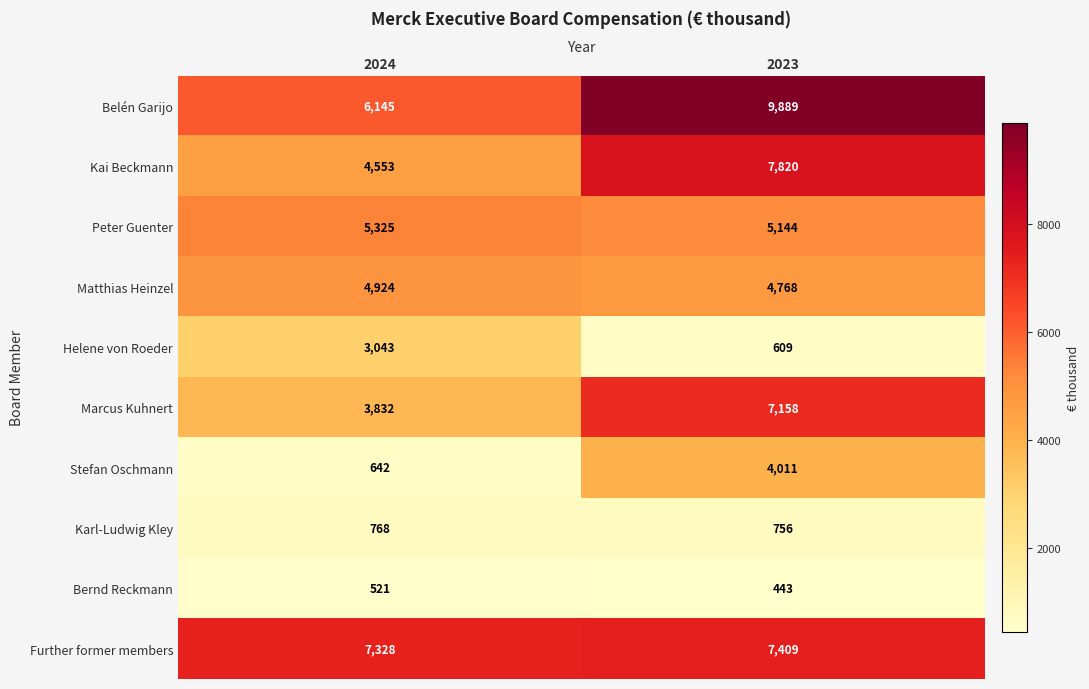

What value does the Helene von Roeder series have at 2023, to the nearest 100?

600